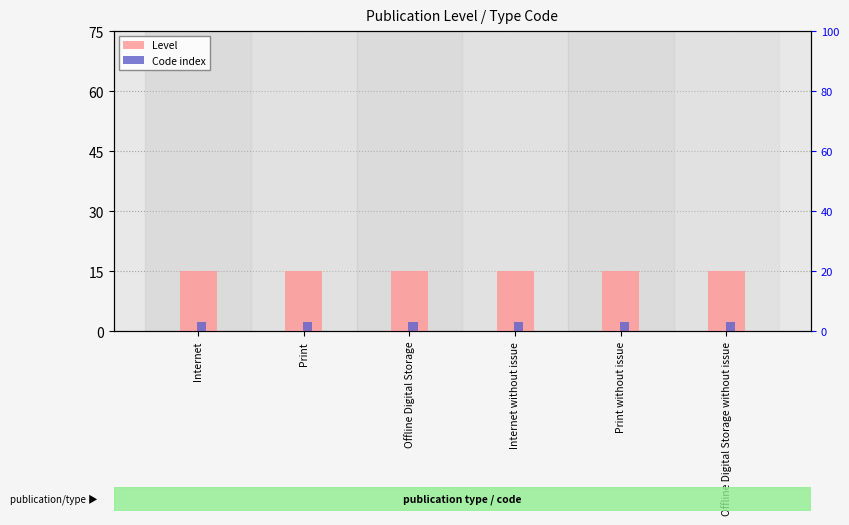

What is the label of the 2nd bar from the right?

Print without issue